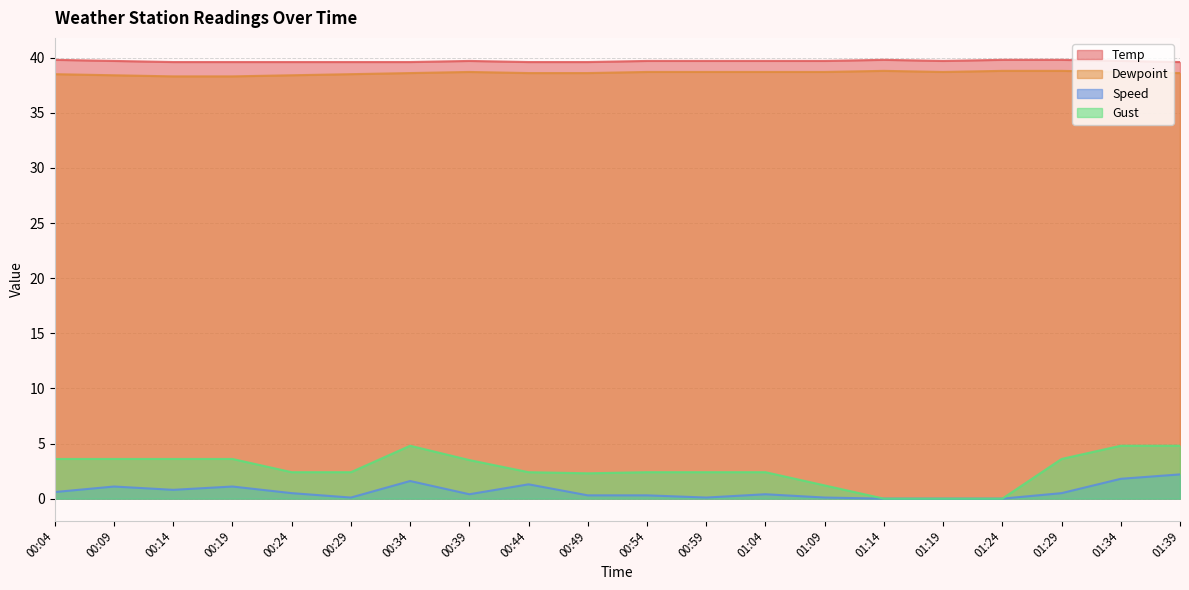

What is the approximate value of Temp at 00:14?

39.6